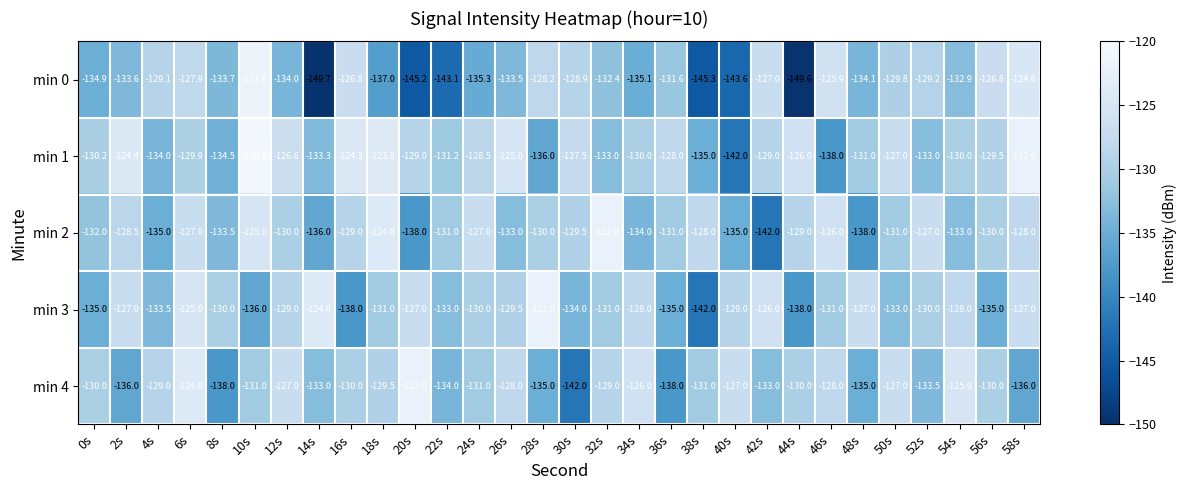

What is the difference between the highest and lowest values at 18s?

13.3